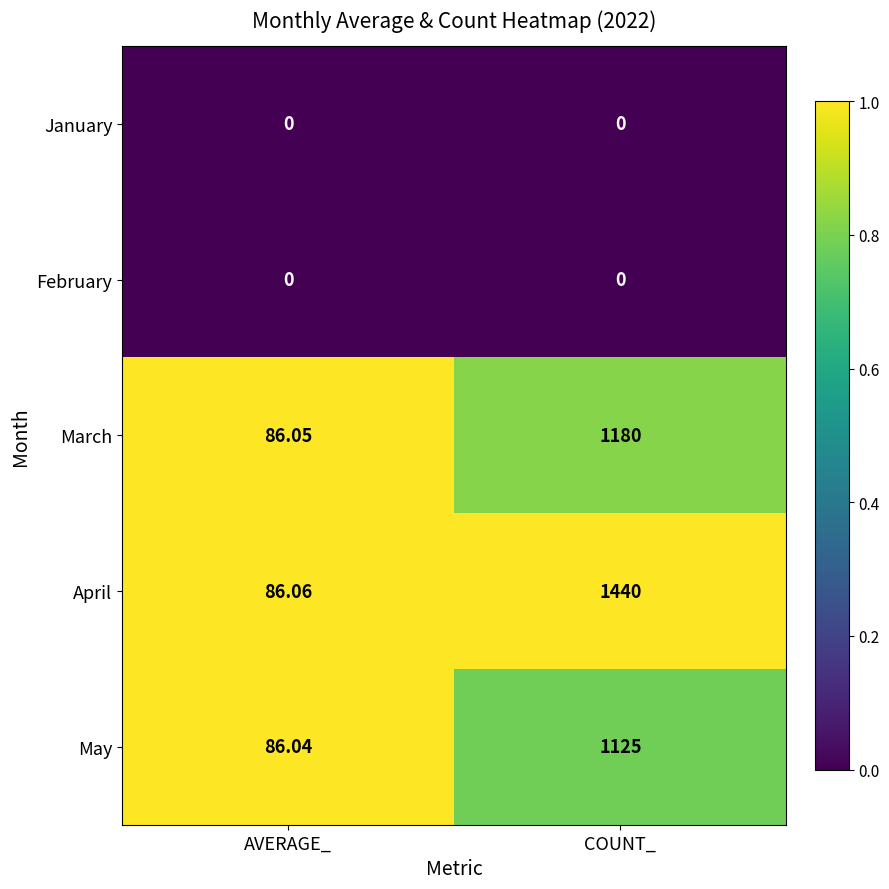

Between AVERAGE_ and COUNT_, which series saw the biggest shift?

April